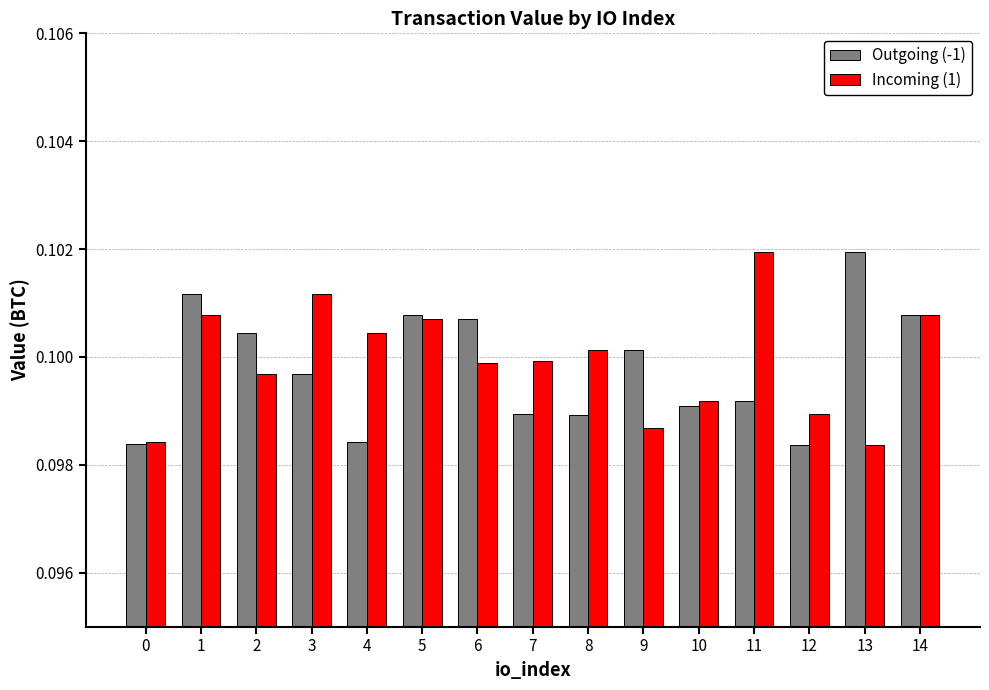

What is the total value across all series at 10?

0.2